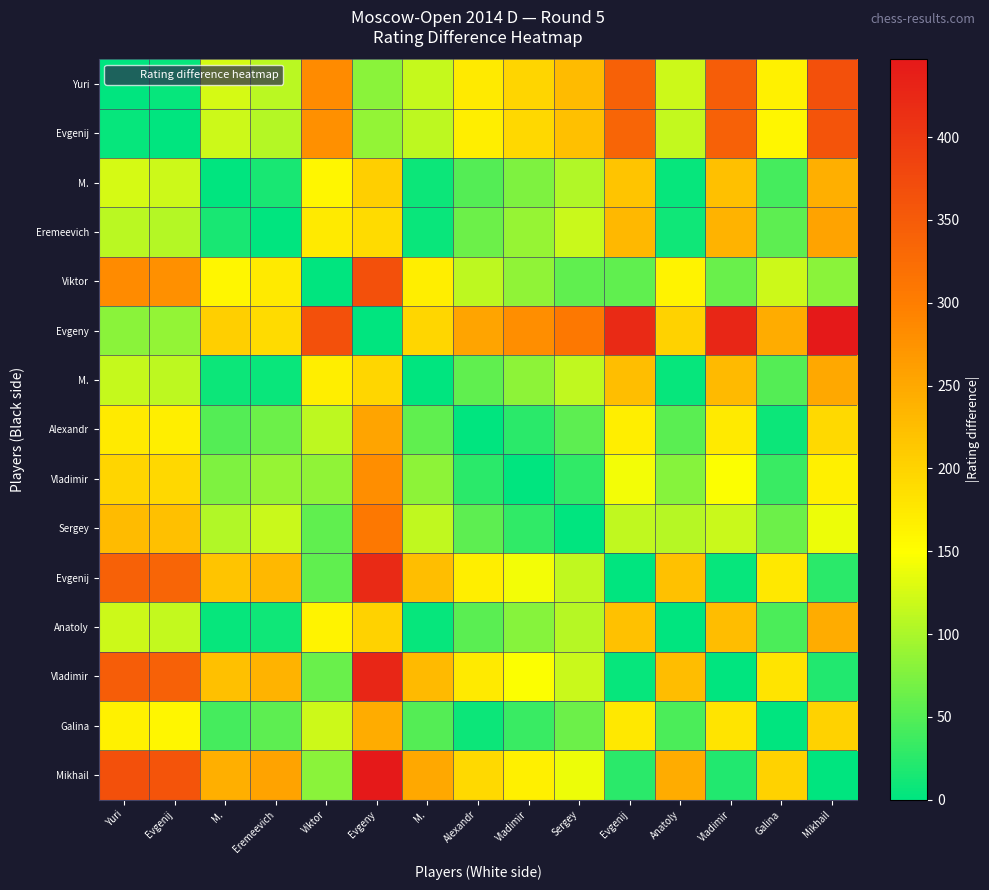

What is the difference between the highest and lowest values at Eremeevich?

256